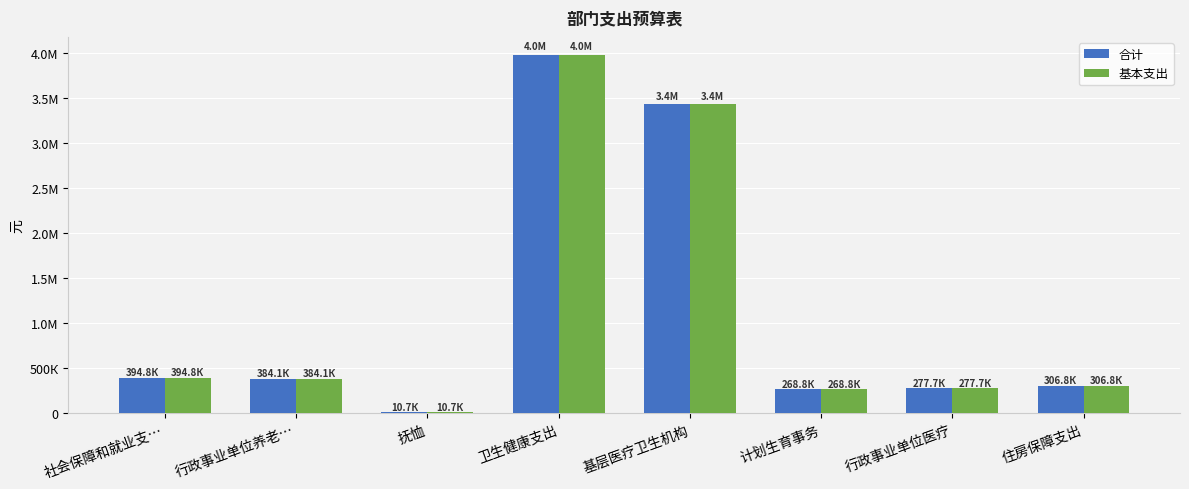

Rank the series at 行政事业单位养老… from lowest to highest value.

合计, 基本支出